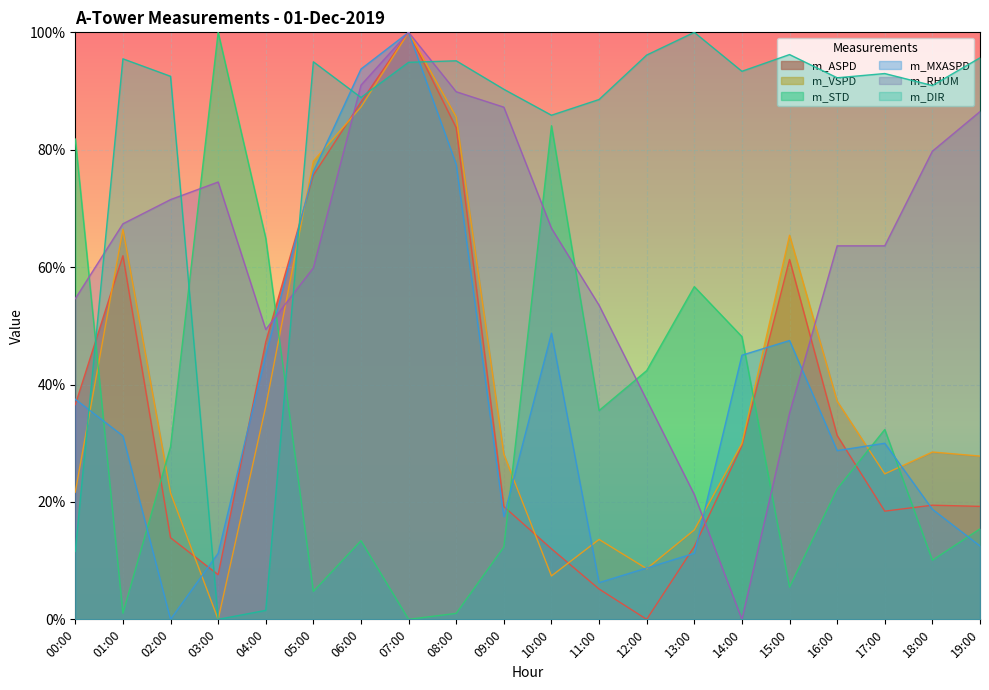

The m_RHUM series shows 91.3 at 16:00. True or false?

False